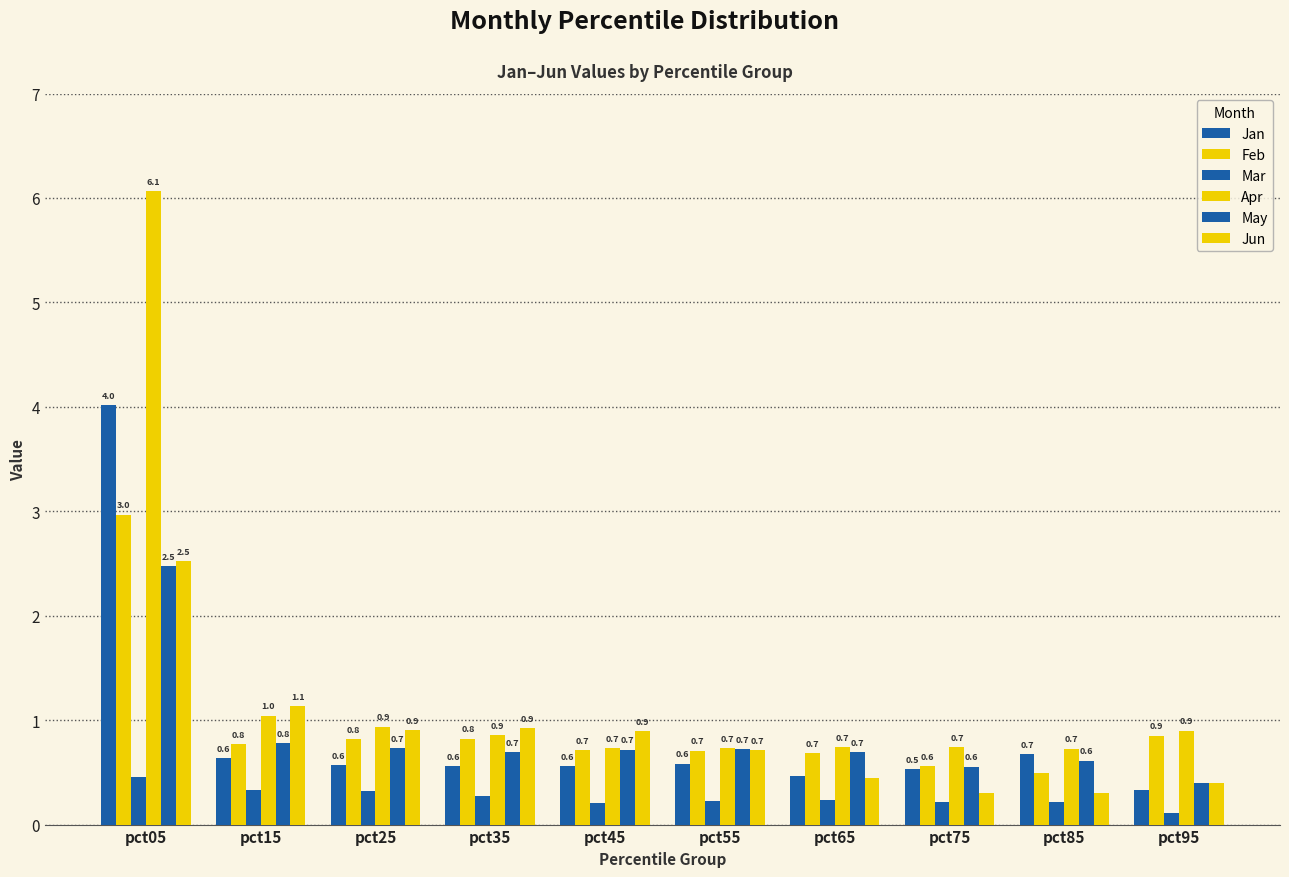

How many data points does each series have?

10